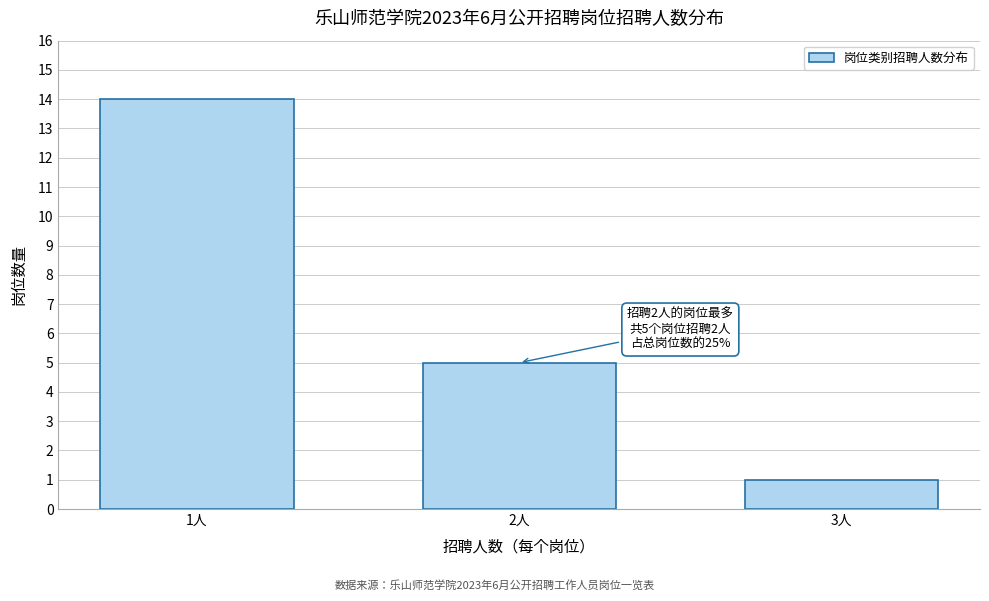

Reading left to right, list all the values displayed in this chart.

14	5	1